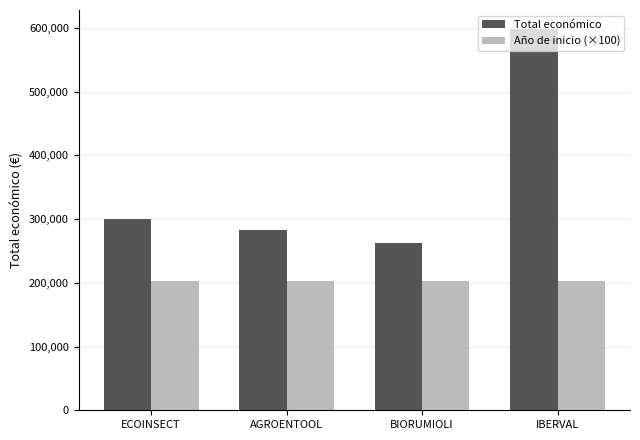

Rank the categories by Total económico value from highest to lowest.

IBERVAL, ECOINSECT, AGROENTOOL, BIORUMIOLI